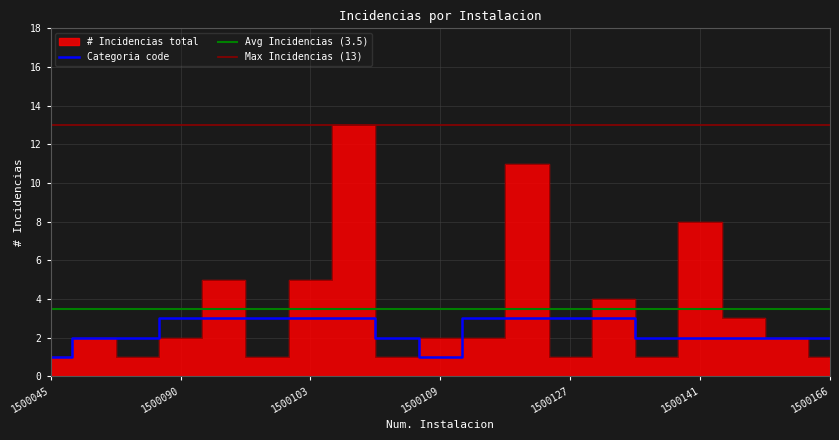

At how many categories does at least one series exceed 4?

5